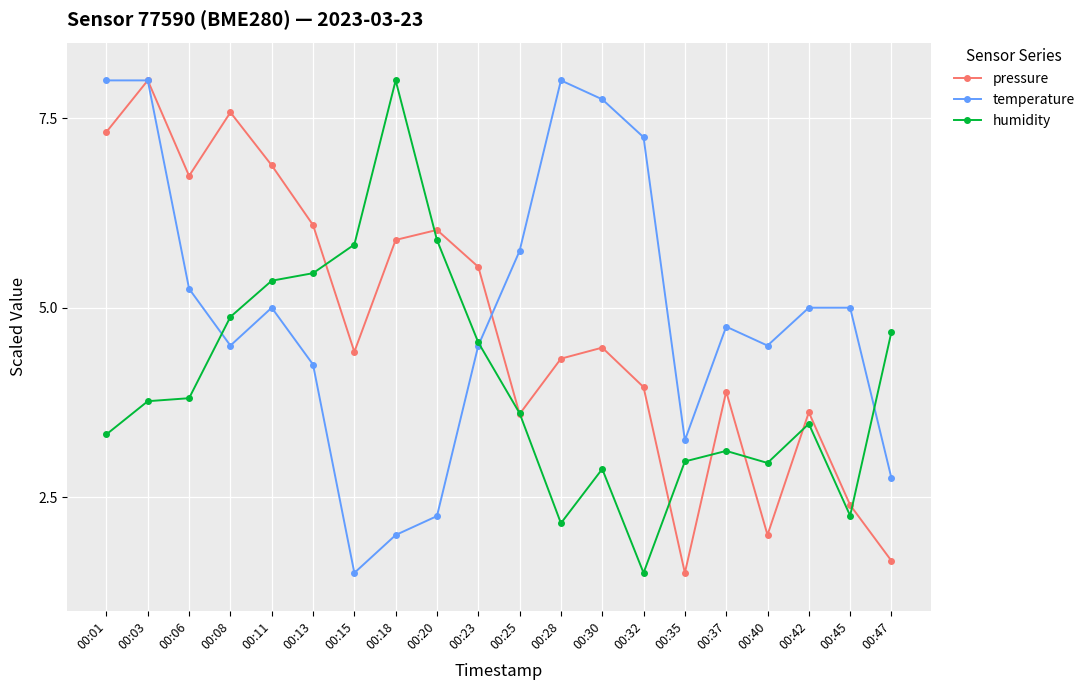

Rank the series at 00:15 from highest to lowest value.

humidity, pressure, temperature